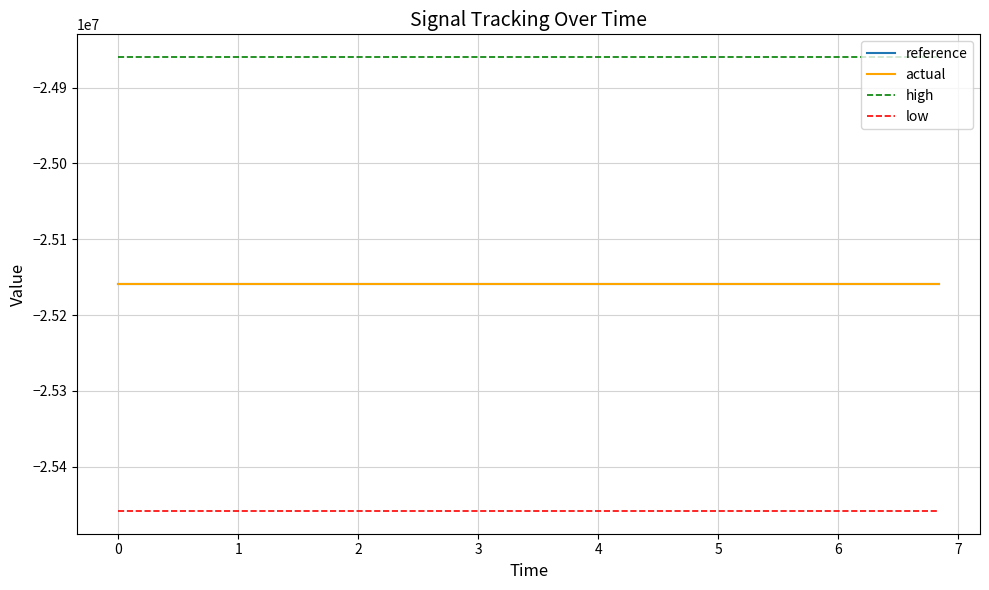

What are all the series names shown in the legend?

reference, actual, high, low